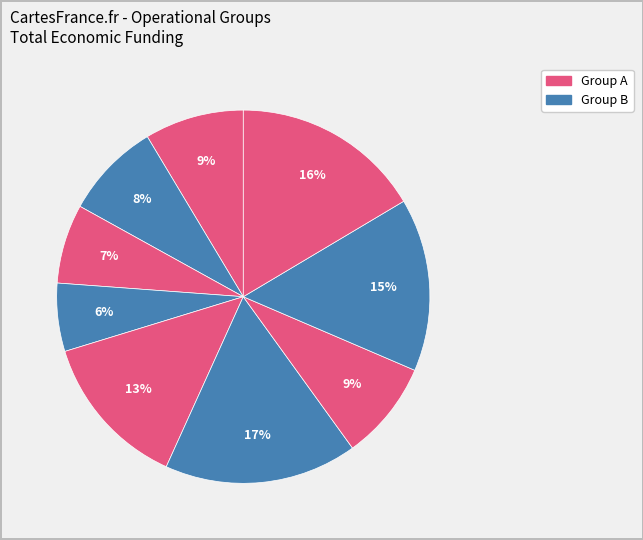

How many slices are in this pie chart?

9